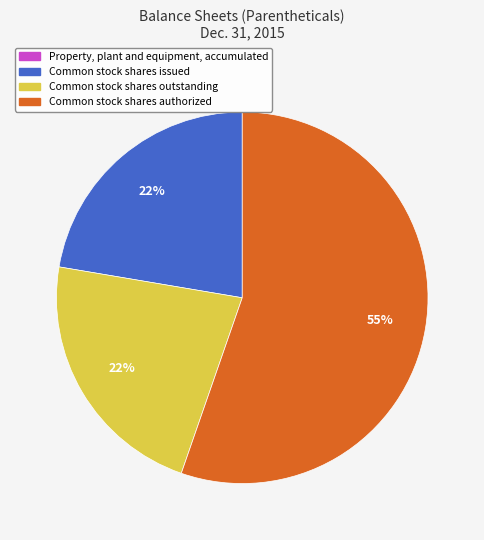

Does any single category account for the majority?

Yes